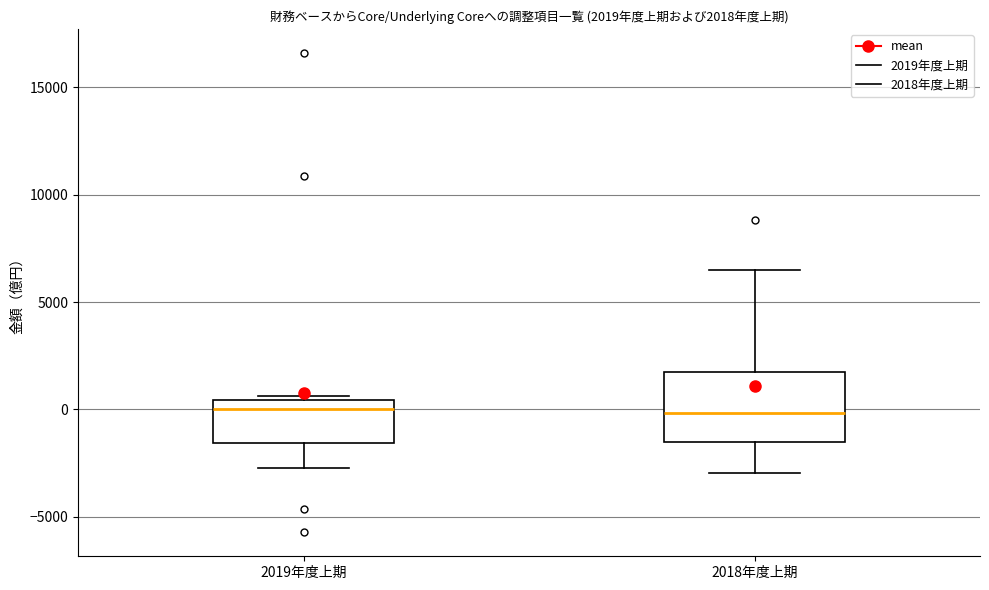

Which box is the tallest, from its lower edge to its upper edge?

2018年度上期